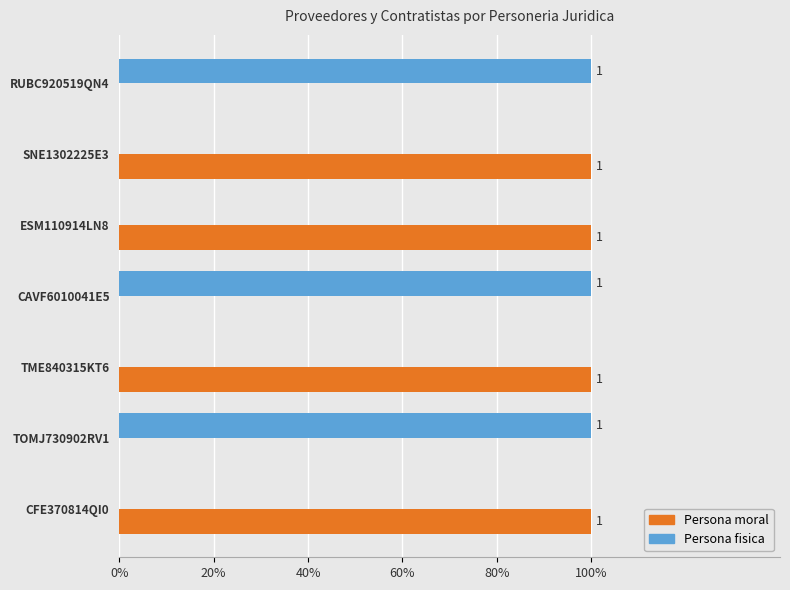

What is the maximum value for Persona fisica?

1